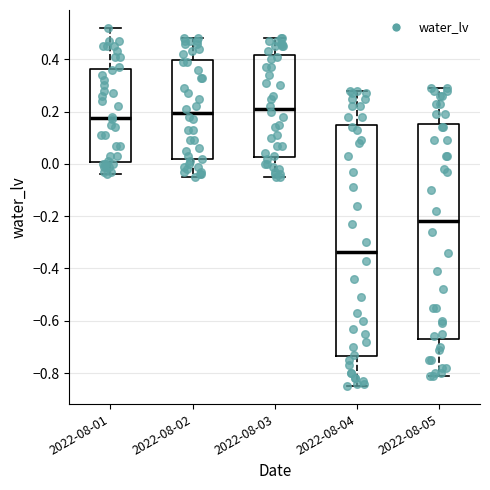

Where is the lower edge of the box for 2022-08-01 on the y-axis? The values are not printed on the chart, so give them approximately, as read against the axis.

0.00